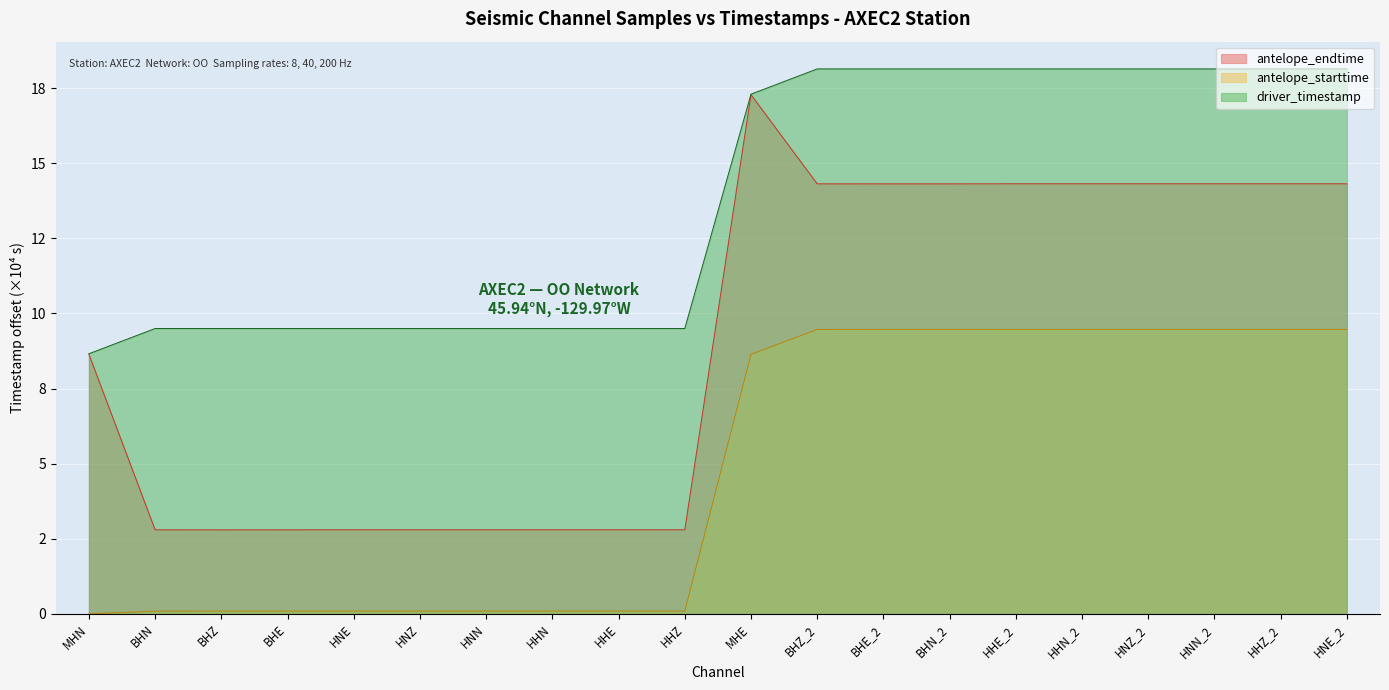

Which category has the highest value across all series?

HNN_2